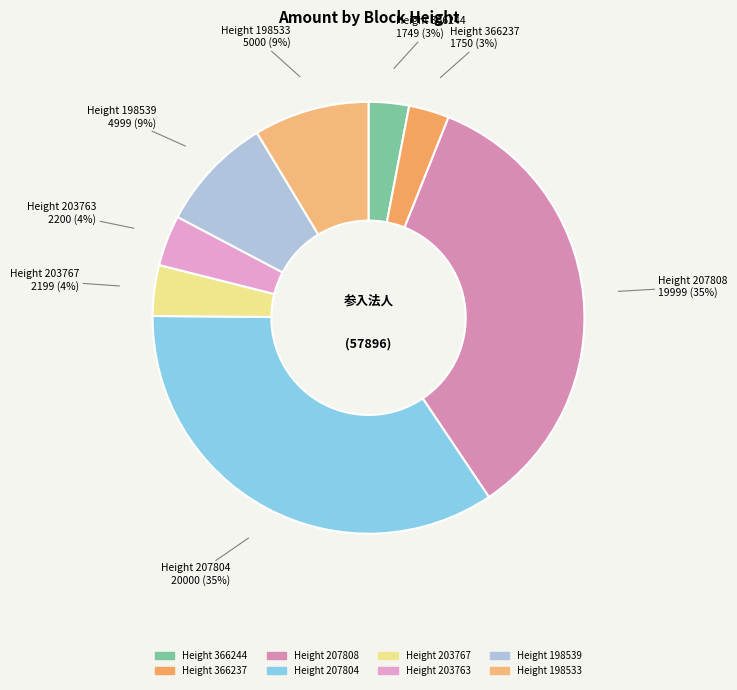

Which slice is the largest?

207804